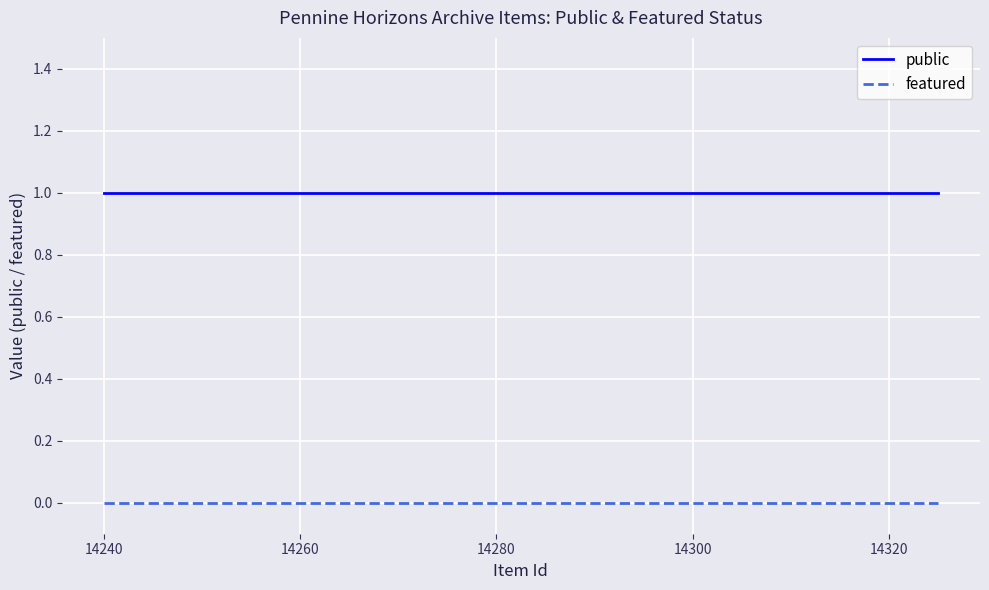

Which series has the largest total across all categories?

public